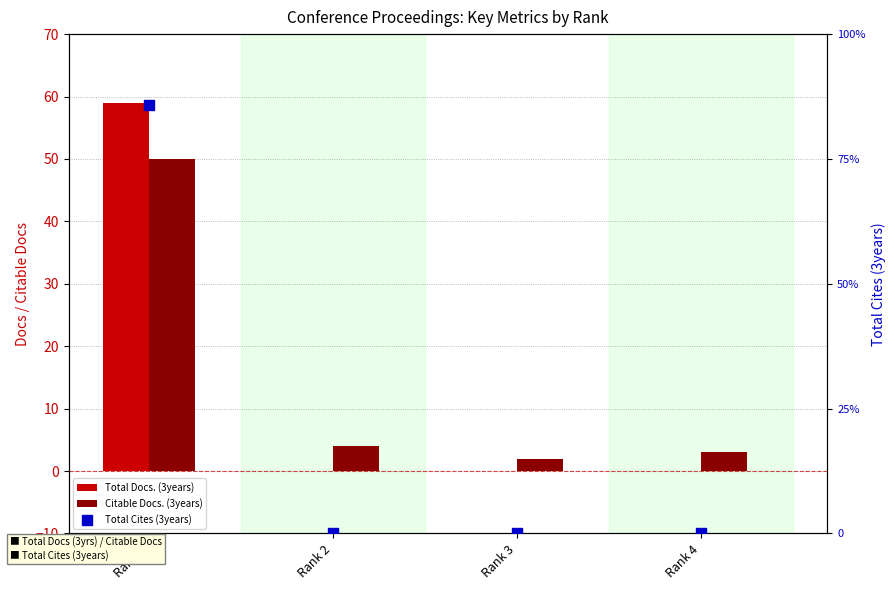

What is the total value across all series at Rank 3?

2